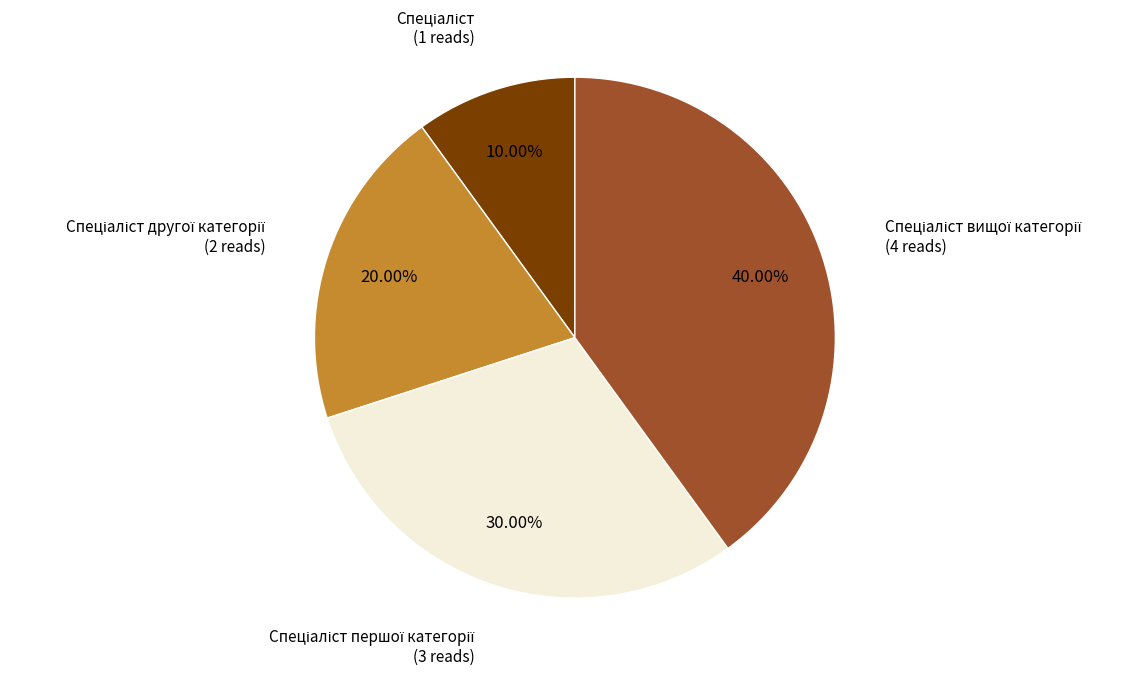

Count the number of slices in the pie.

4